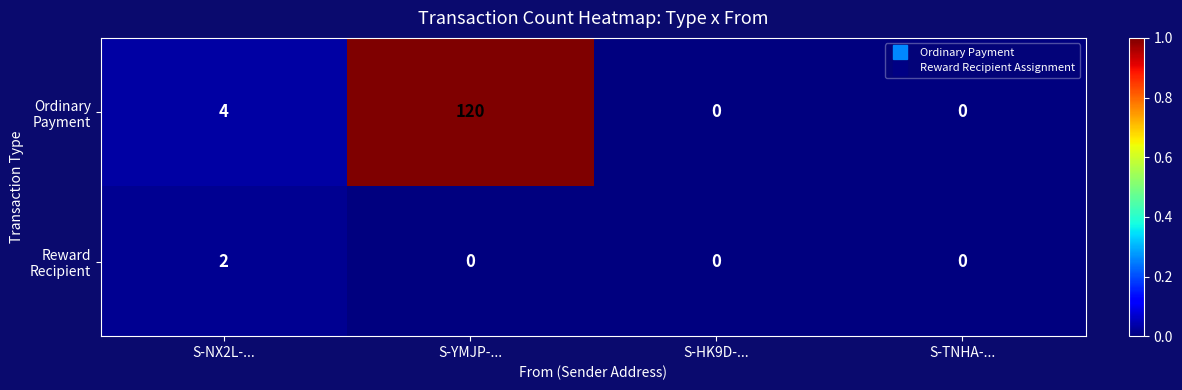

How many data points does each series have?

4